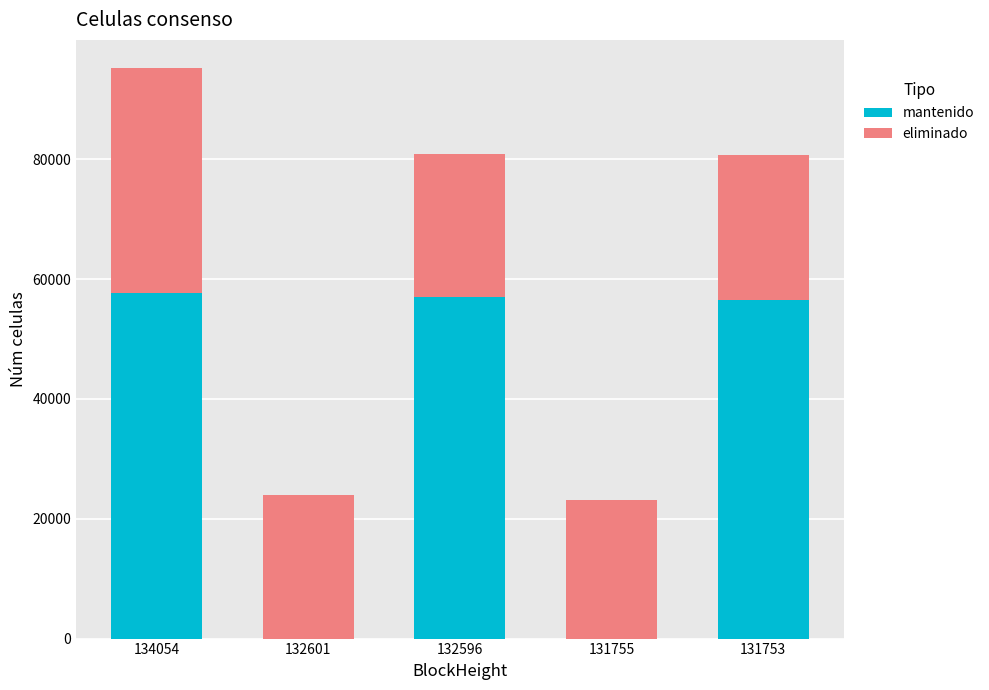

How many distinct data groups are displayed?

2